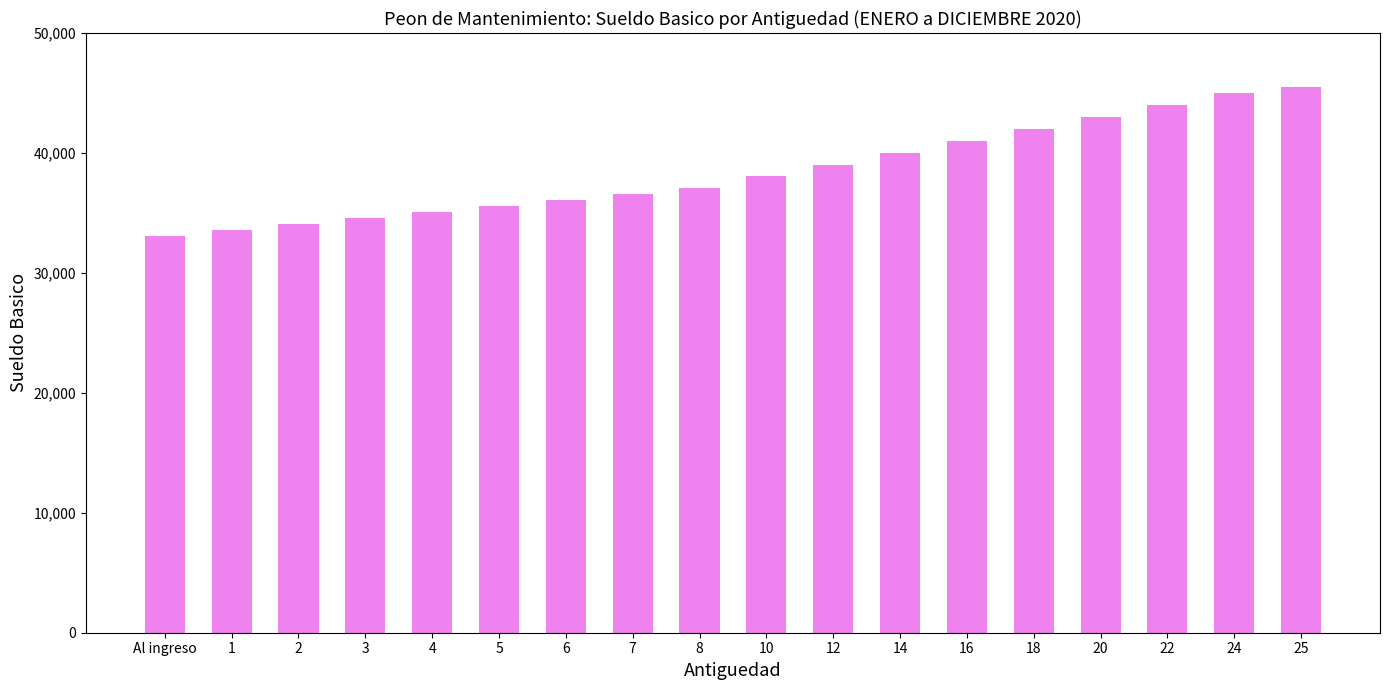

What is the ratio of the value at 18 to the value at 4?

1.2